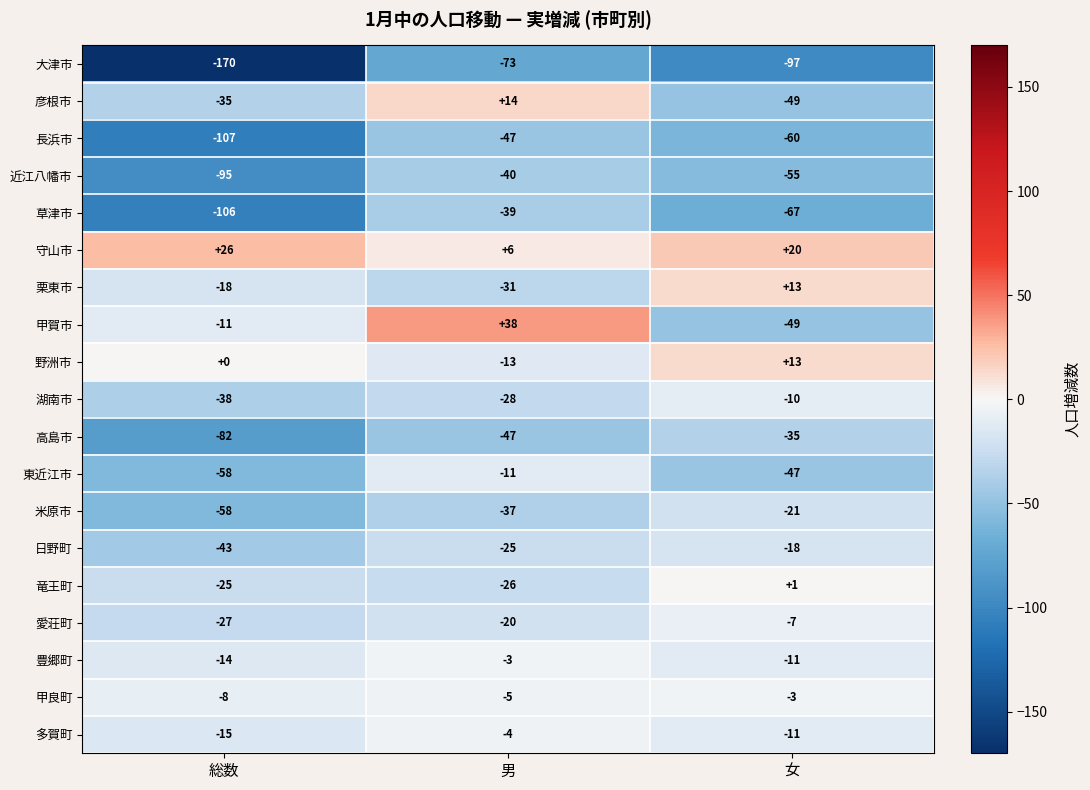

Which label corresponds to the largest value in the chart?

男